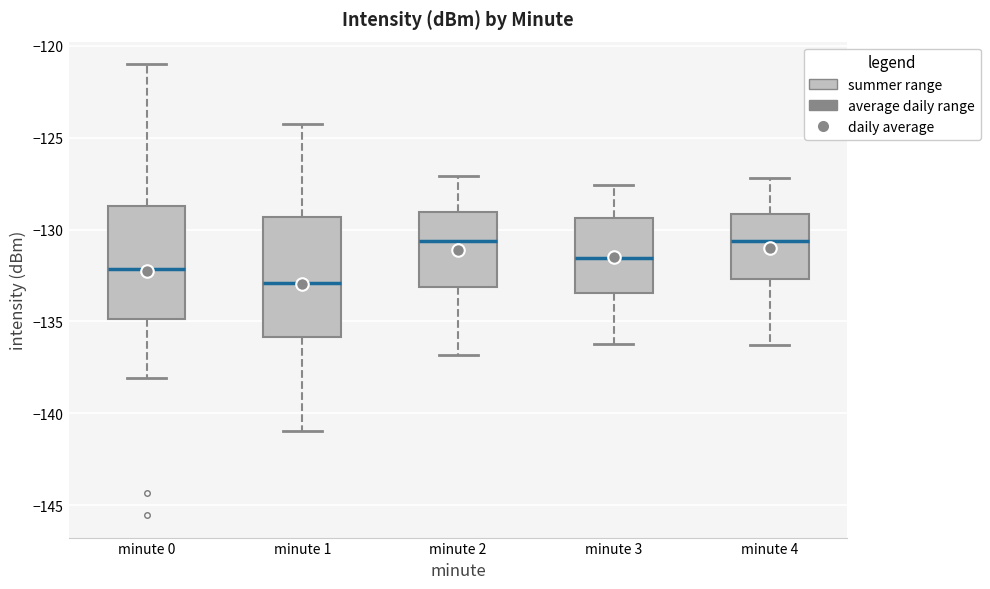

Reading left to right, read every box against the y-axis: the position of its median line, the range the box covers, and the ends of its whiskers. The values are not printed on the chart, so give them approximately, as read against the axis.

minute 0: median -132.0, box -135.0 to -128.5, whiskers -138.0 to -121.0
minute 1: median -133.0, box -136.0 to -129.5, whiskers -141.0 to -124.5
minute 2: median -130.5, box -133.0 to -129.0, whiskers -137.0 to -127.0
minute 3: median -131.5, box -133.5 to -129.5, whiskers -136.0 to -127.5
minute 4: median -130.5, box -132.5 to -129.0, whiskers -136.5 to -127.0